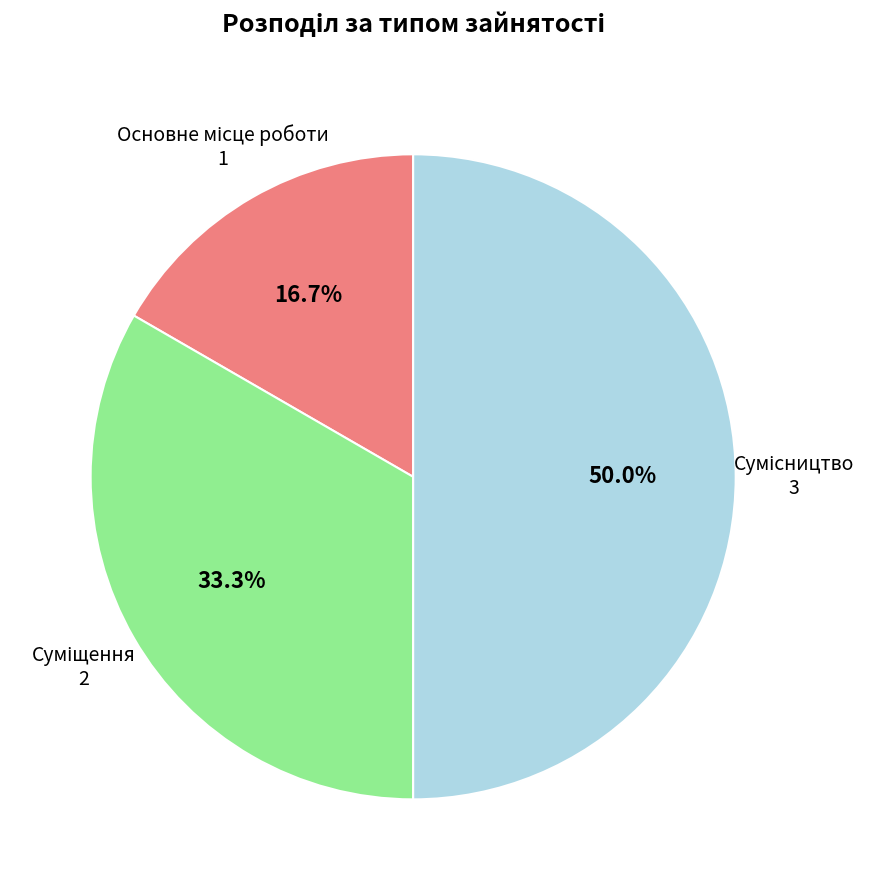

How many segments does this pie chart have?

3